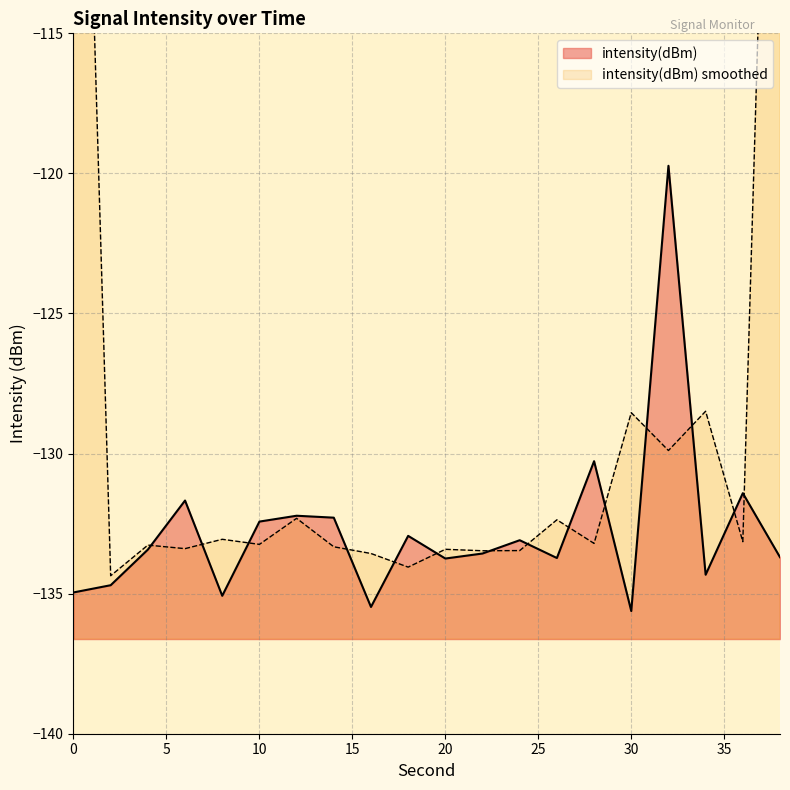

What is the value of the 5th point from the left?

-135.1